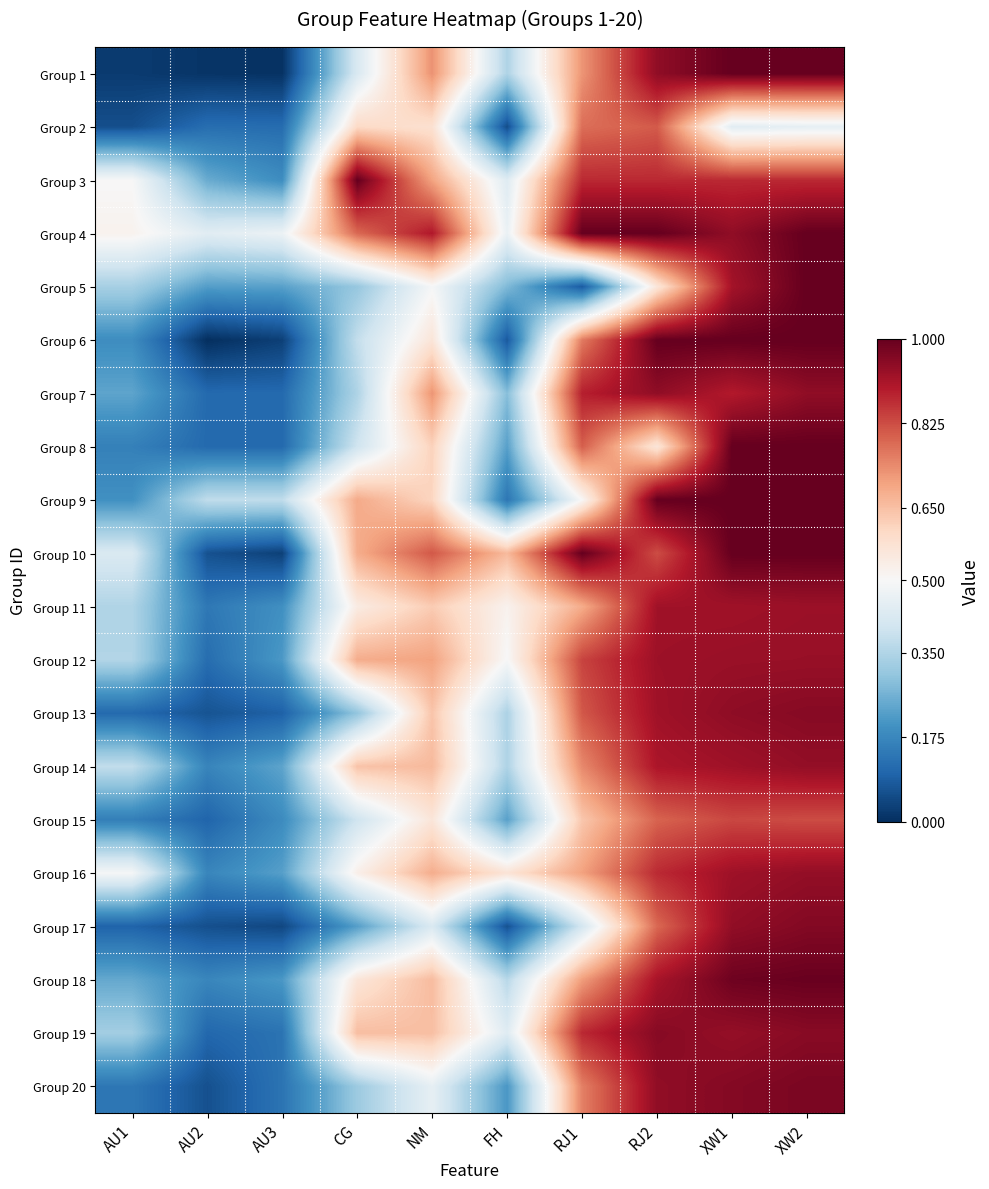

Which has a higher value, XW2 or AU3?

XW2